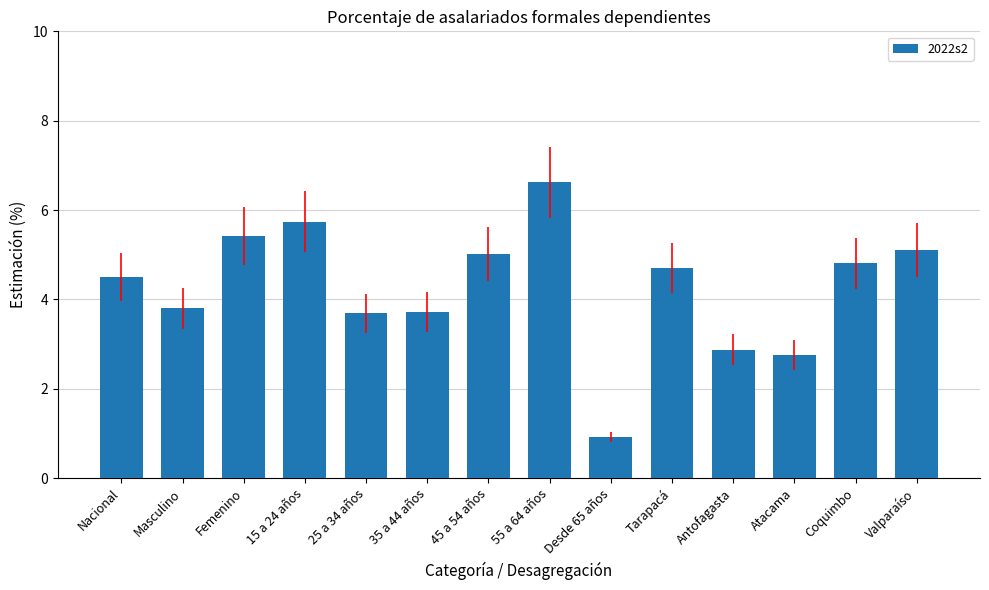

Reading left to right, transcribe all the data shown in this chart.

4.5	3.8	5.4	5.7	3.7	3.7	5.0	6.6	0.9	4.7	2.9	2.8	4.8	5.1